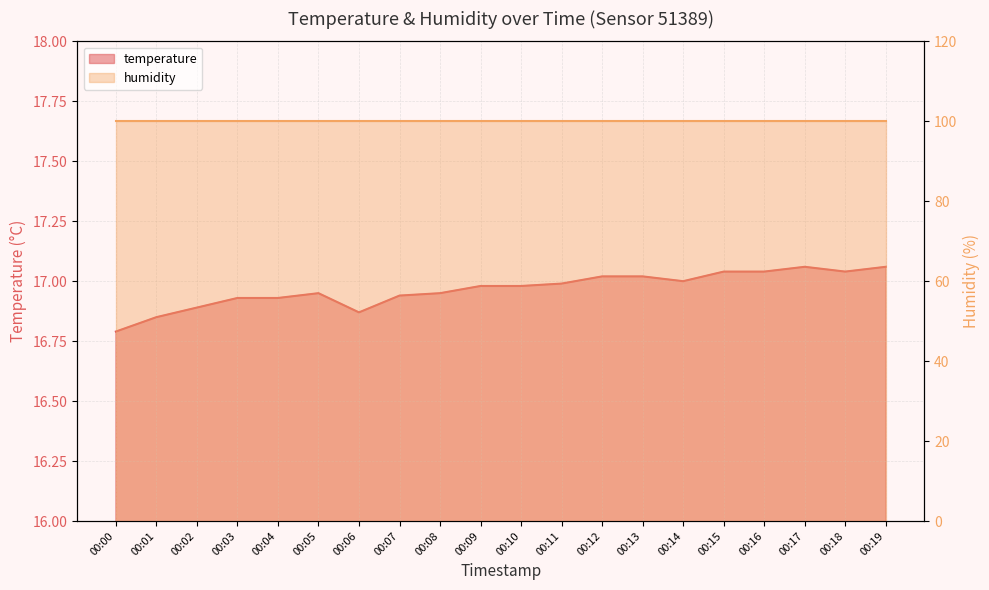

Which has a higher value, 00:11 or 00:15?

00:15